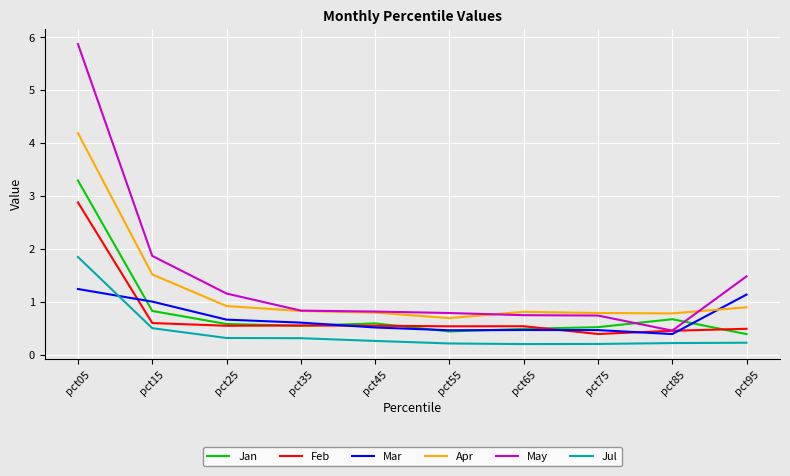

What are all the series names shown in the legend?

Jan, Feb, Mar, Apr, May, Jul